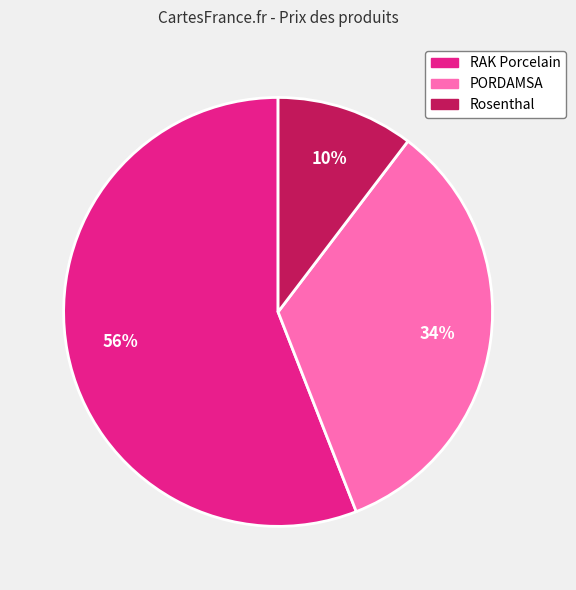

To the nearest percent, what is the average slice percentage?

33%